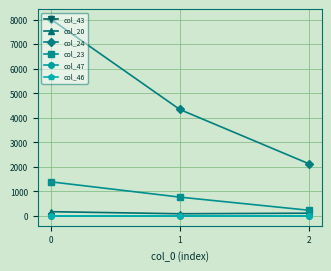

List the labels in order of col_23 value, smallest first.

2, 1, 0